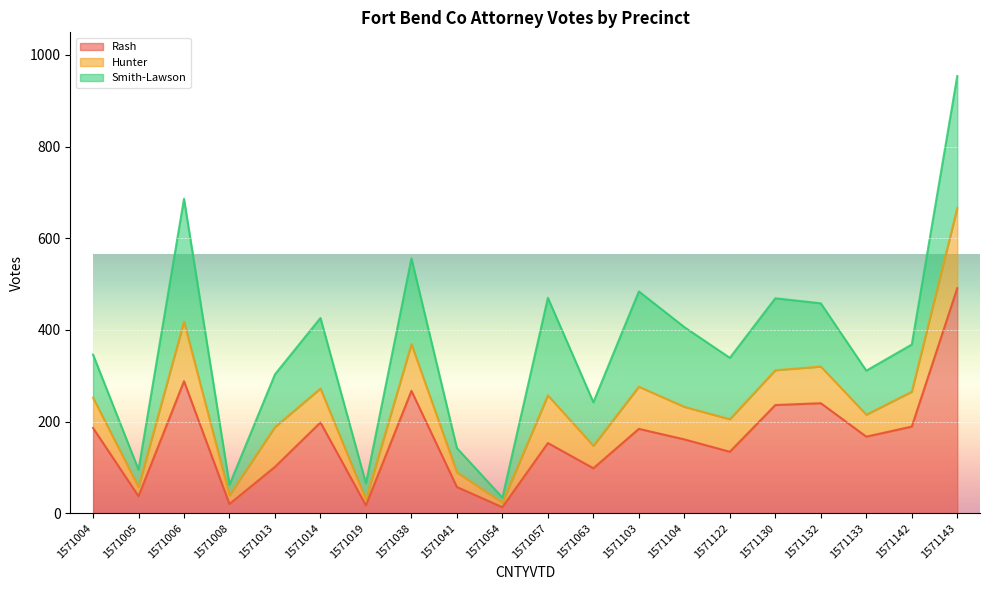

Is it true that Smith-LawsonD_20P_Fort Bend Co Attorney equals 6 at 1571054?

False